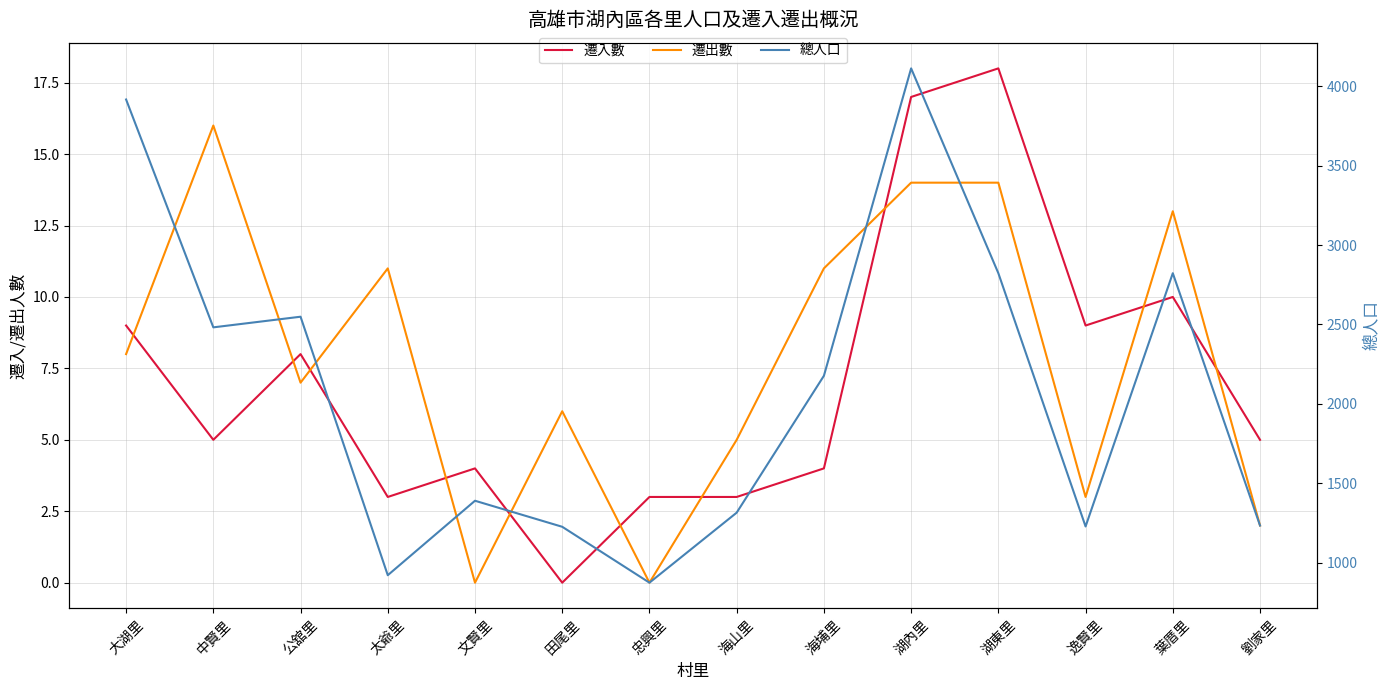

What is the total value across all series at 海山里?

1323